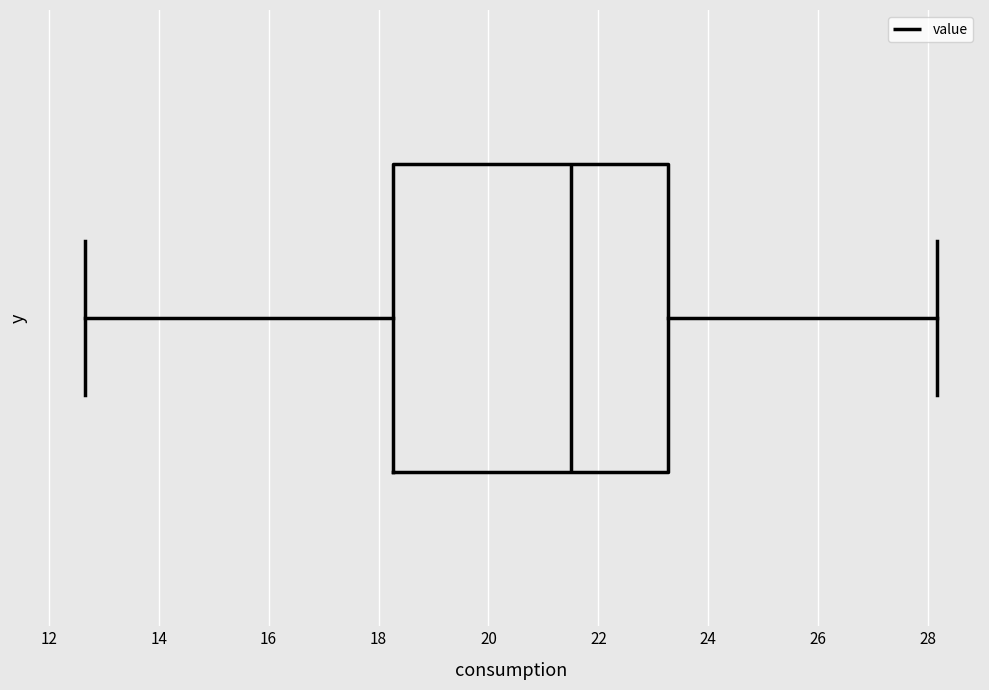

Transcribe this box plot: give where the median line is, the range the box spans, and where the two whiskers end, as read against the x-axis. The values are not printed on the chart, so give them approximately, as read against the axis.

median 21.6, box 18.2 to 23.2, whiskers 12.6 to 28.2